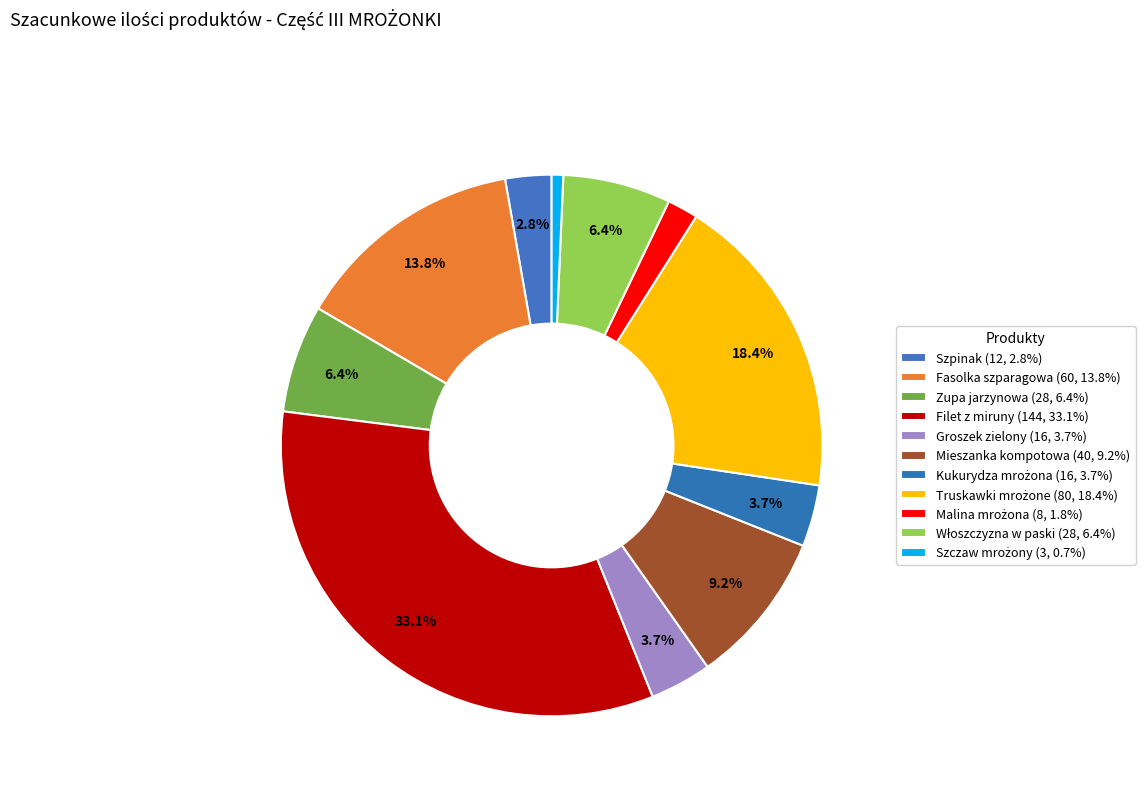

How many slices are in this pie chart?

11